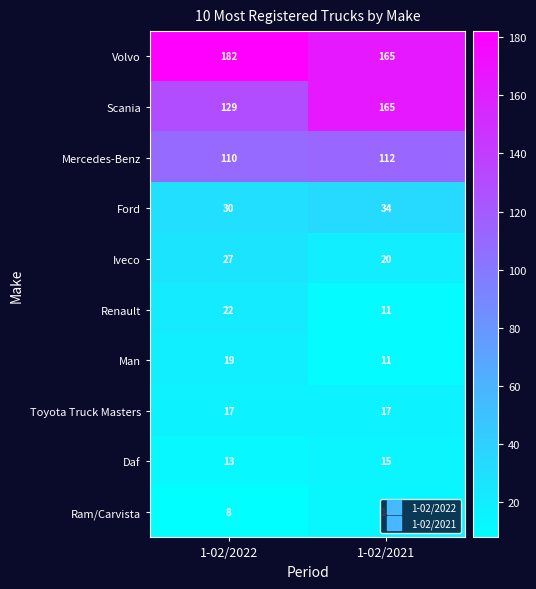

How many series are shown in this chart?

10